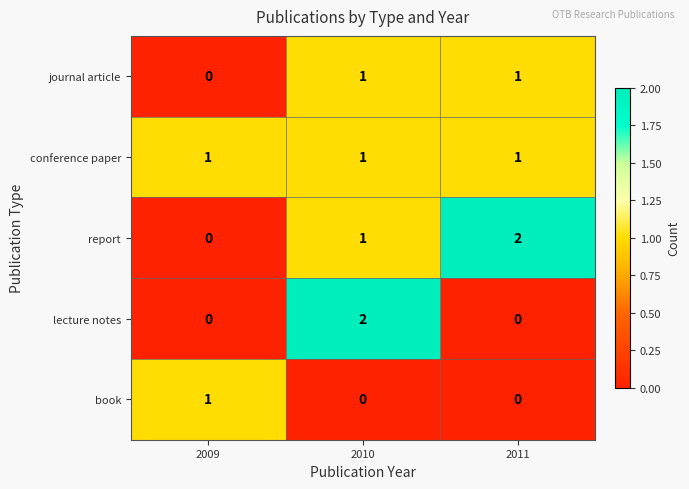

What is the maximum value shown in the chart?

2